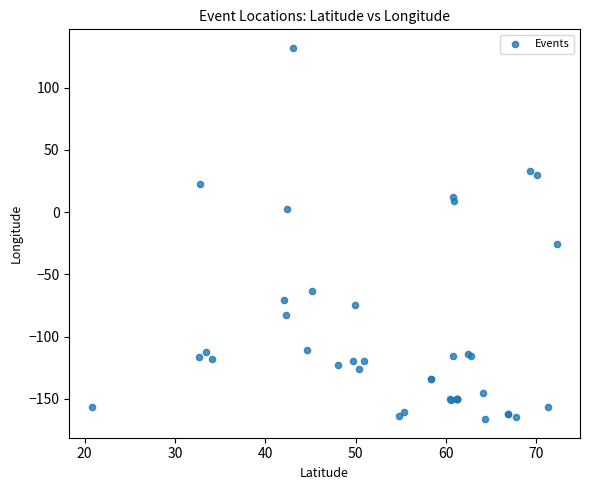

What Y value in the scatter plot is closest to -17?

-25.4